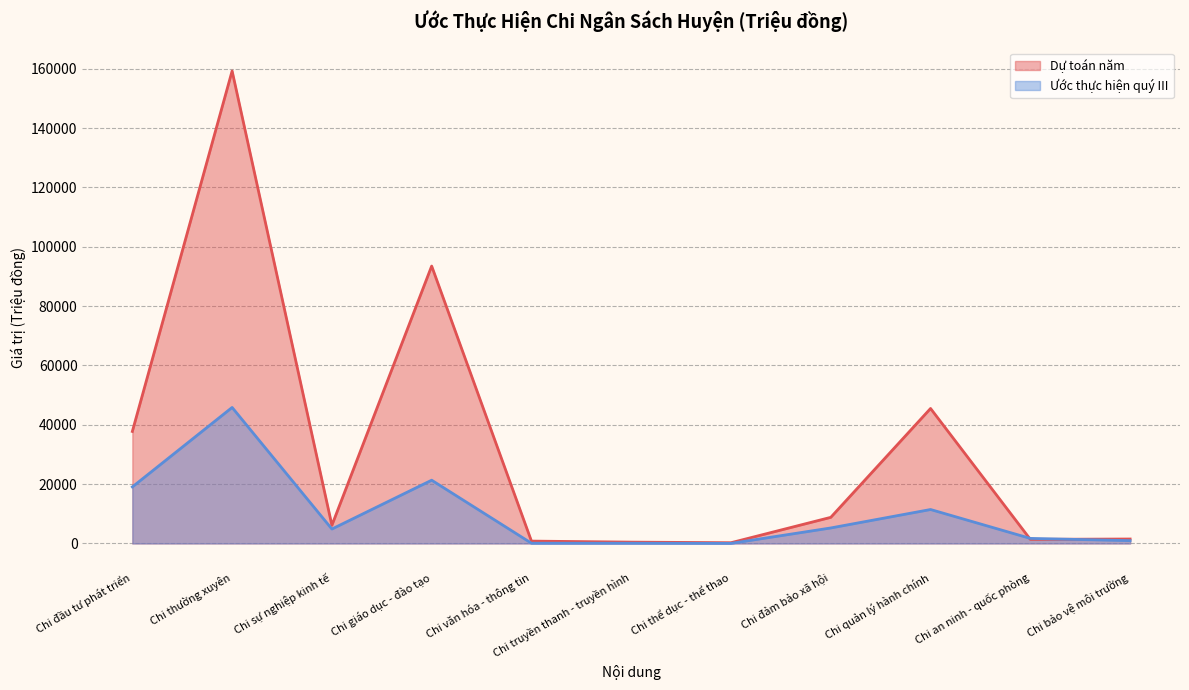

Which has a higher value, Chi văn hóa - thông tin or Chi đầu tư phát triển?

Chi đầu tư phát triển